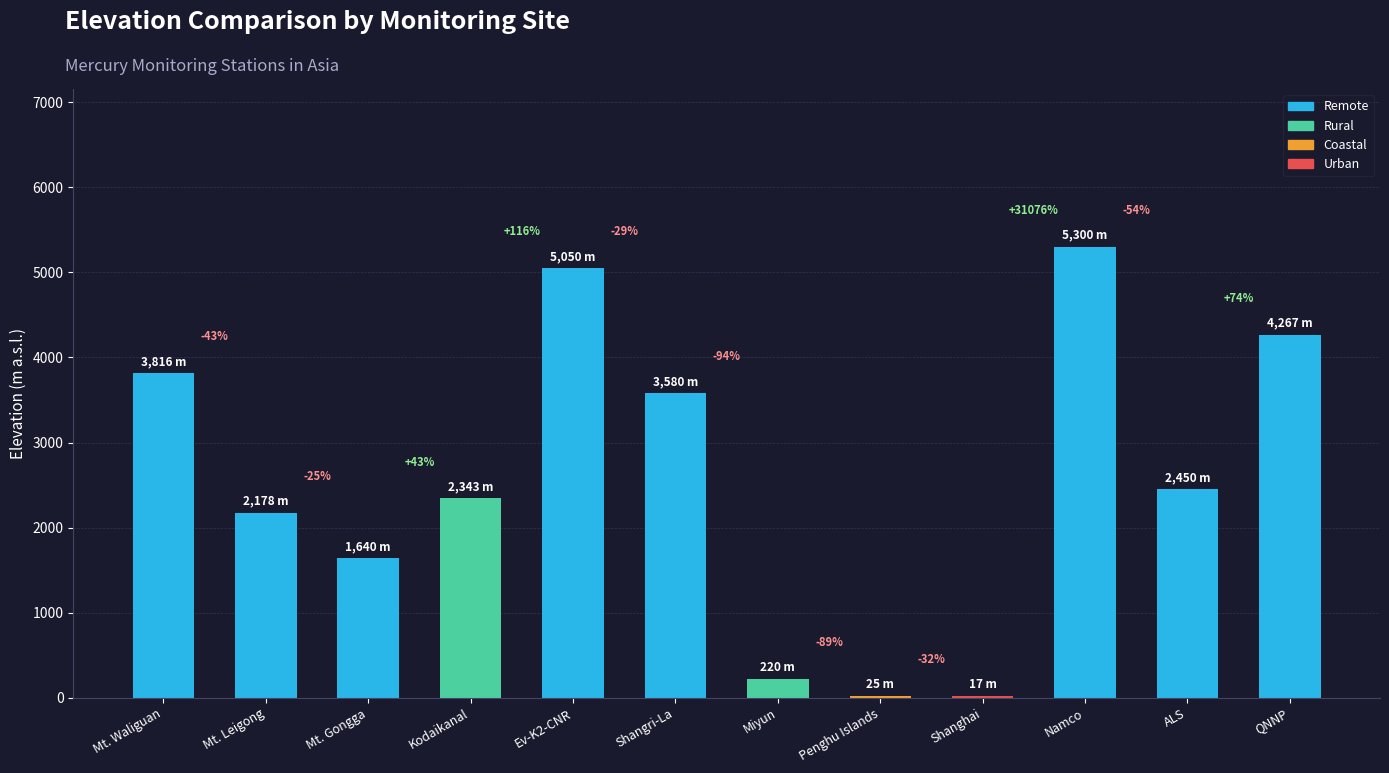

Rank the categories by value from highest to lowest.

Namco, Ev-K2-CNR, QNNP, Mt. Waliguan, Shangri-La, ALS, Kodaikanal, Mt. Leigong, Mt. Gongga, Miyun, Penghu Islands, Shanghai